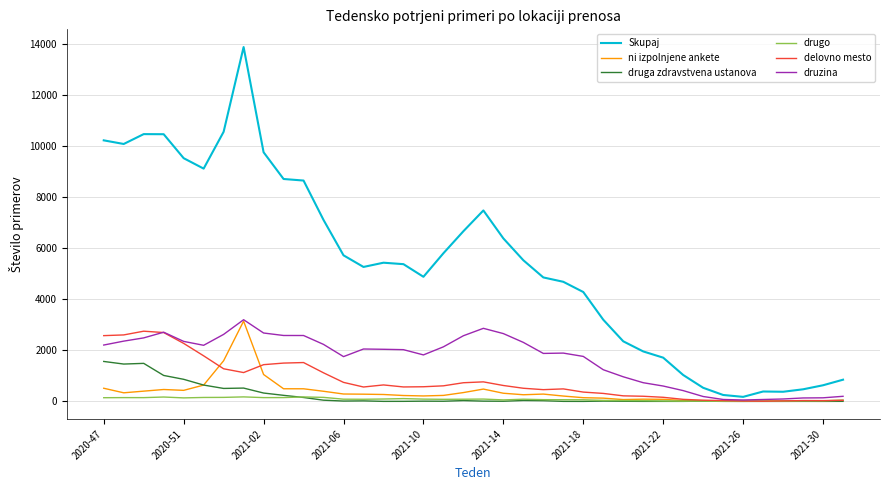

What is the difference between the maximum and second lowest values in the Skupaj series?

13615